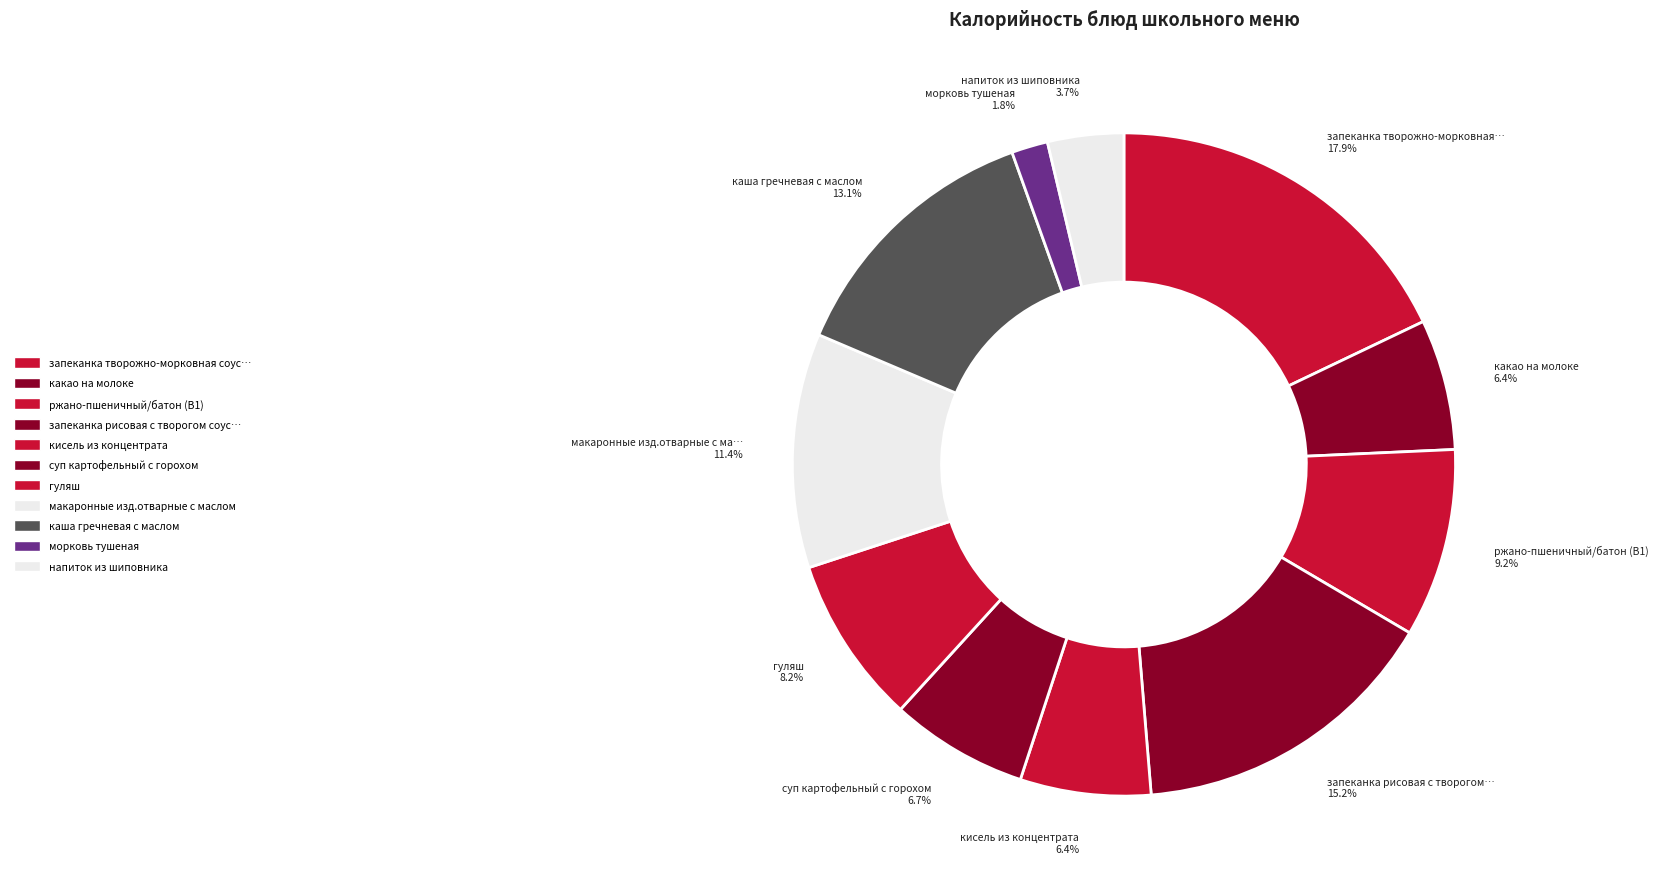

How many slices are in this pie chart?

11